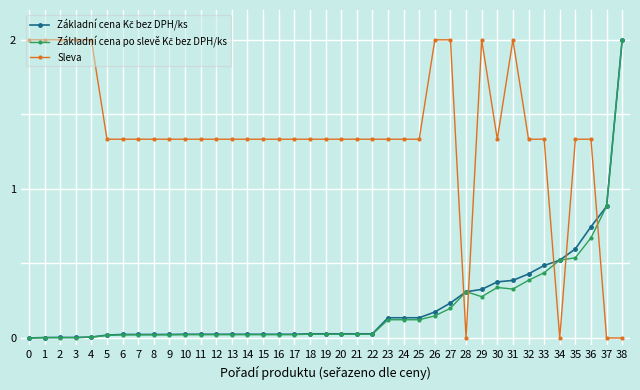

The value of Sleva at 36 is 0.4. True or false?

False